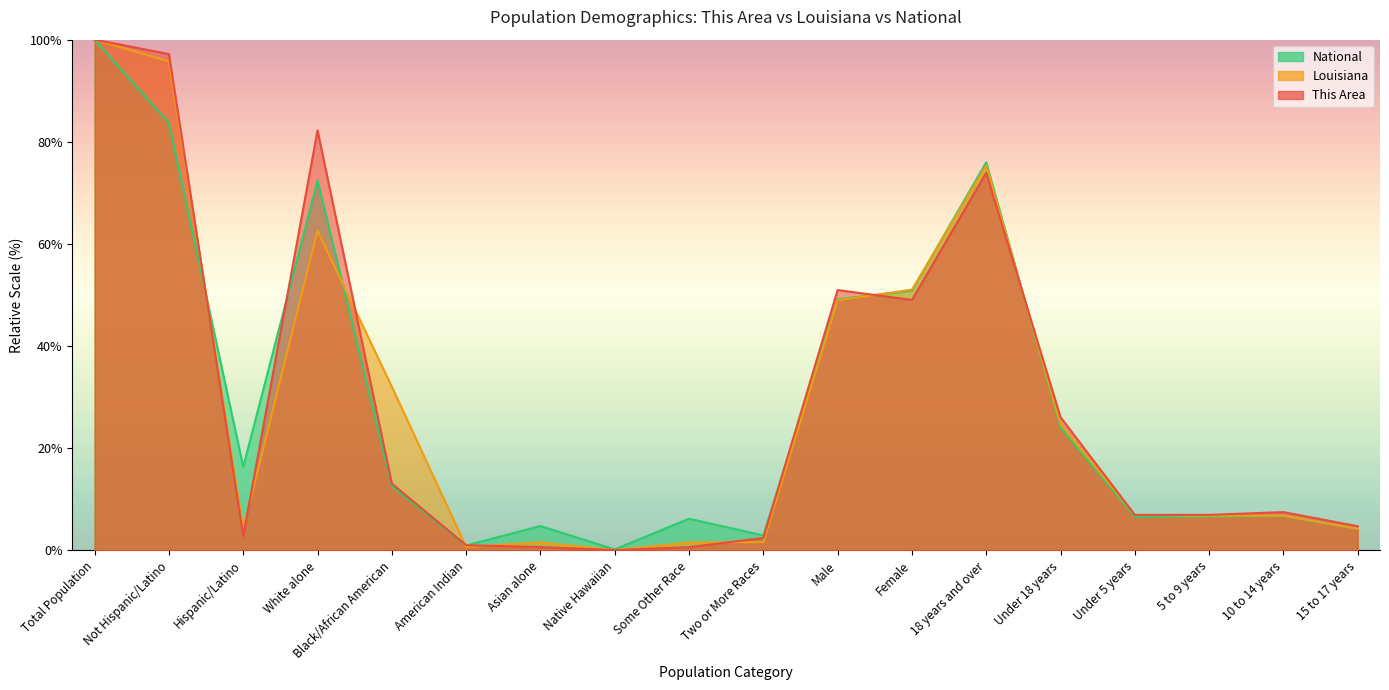

At which category does the chart reach its minimum across all series?

Native Hawaiian